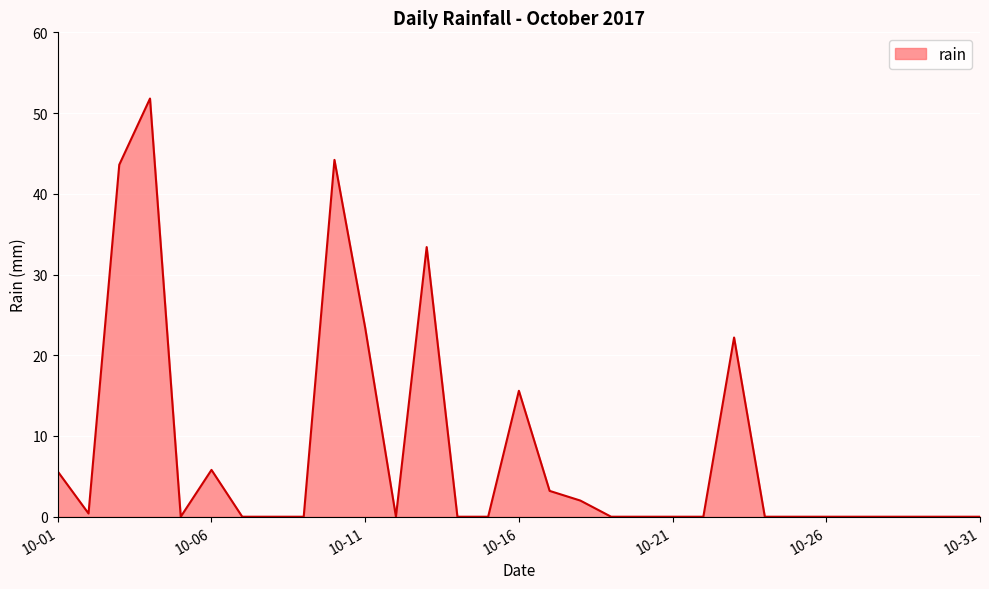

What is the maximum value shown in the chart?

51.8